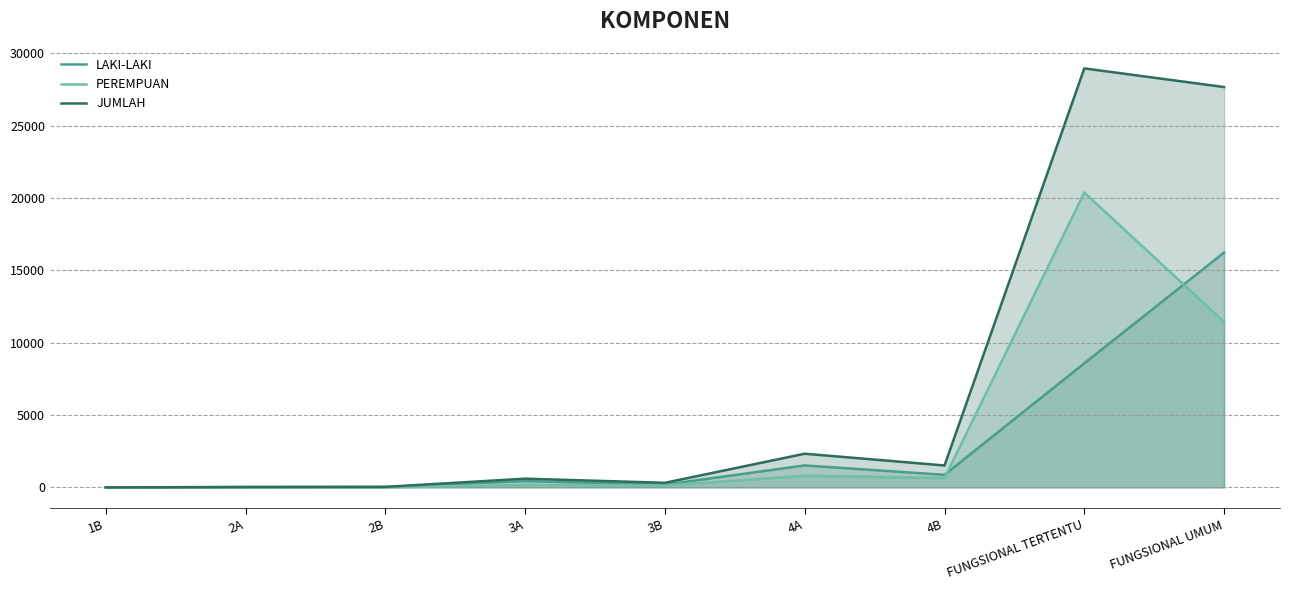

How many lines are shown in the chart?

3